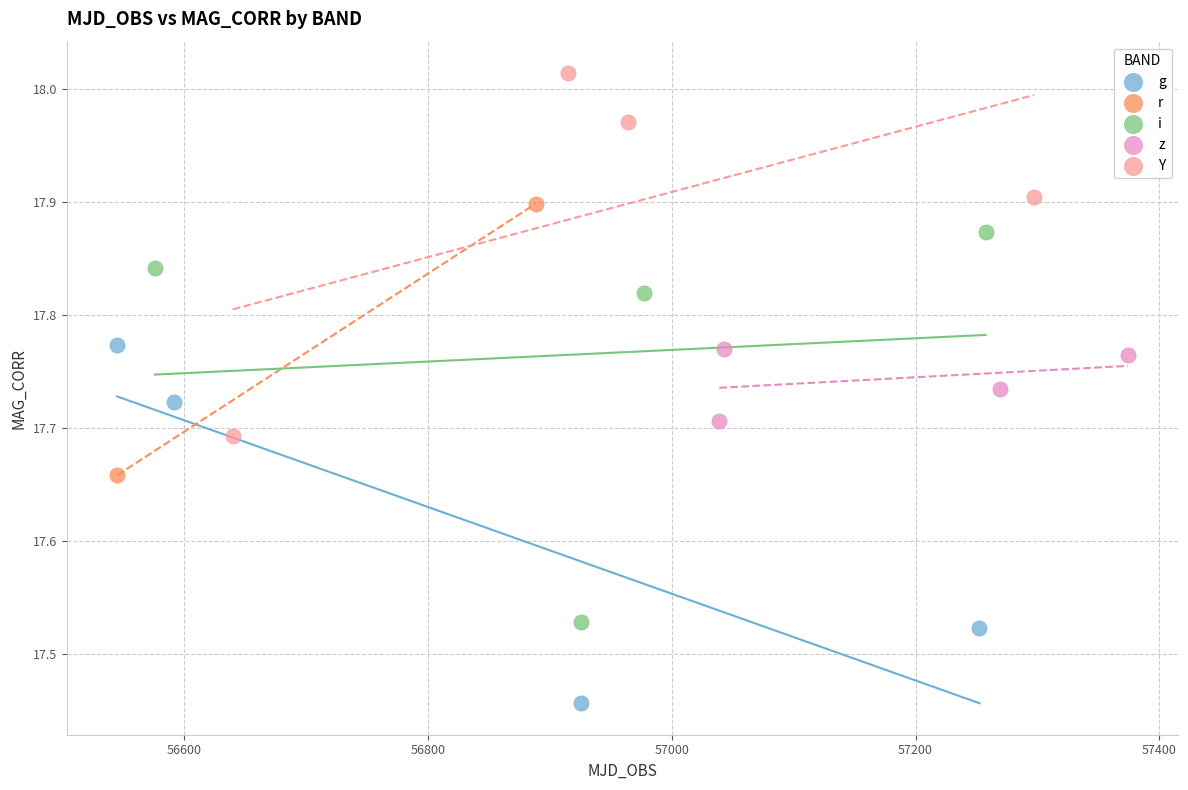

What are all the series names shown in the legend?

g, r, i, z, Y